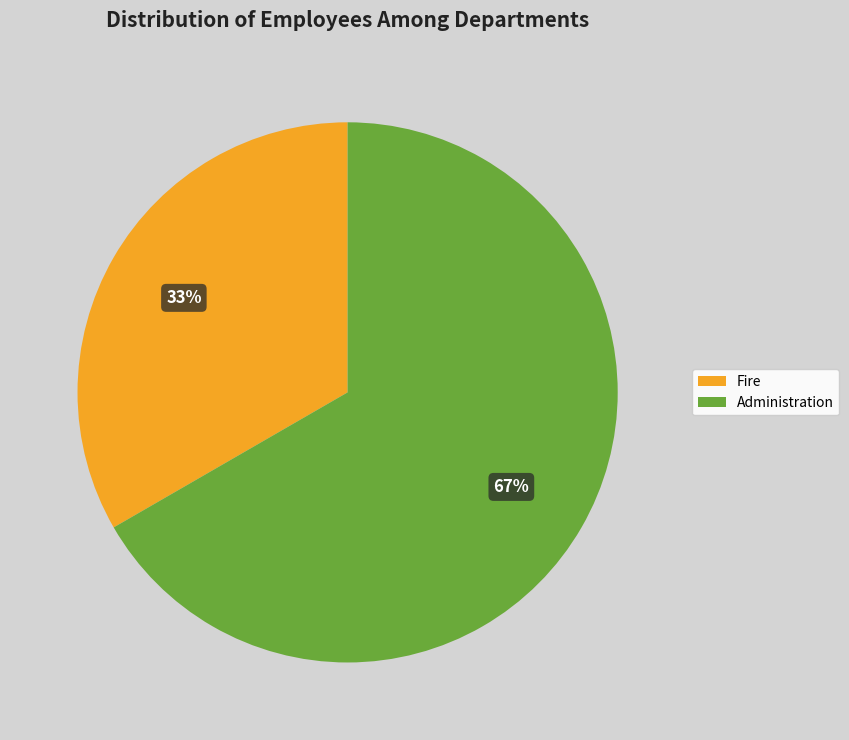

How many segments does this pie chart have?

2